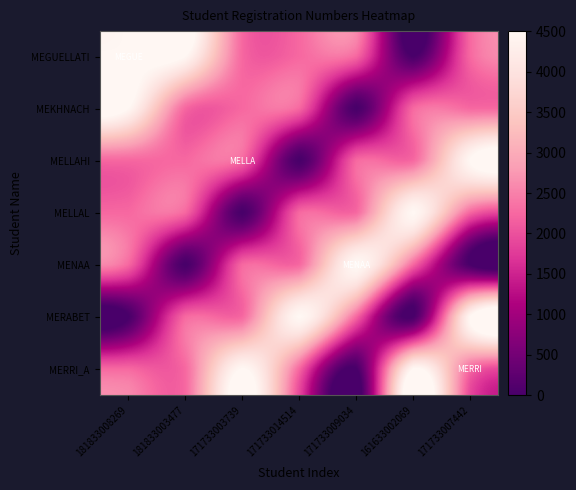

What is the difference between the highest and lowest values at 171733009034?

4500.0